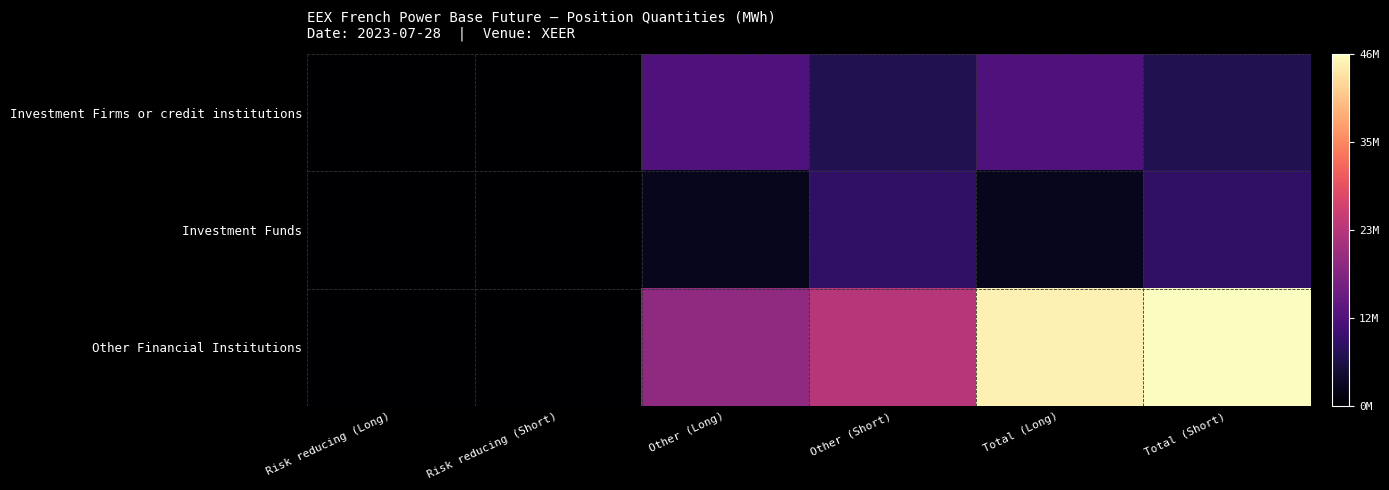

Between Risk reducing (Long) and Total (Short), which is larger?

Total (Short)